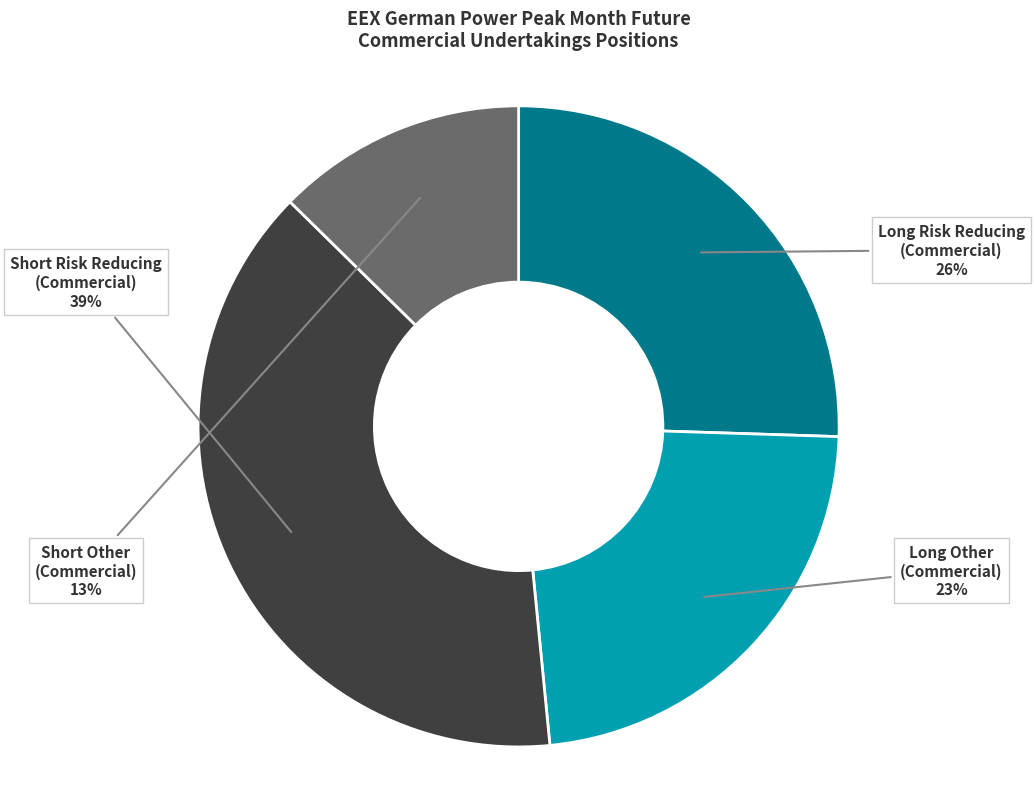

To the nearest percent, what is the average slice percentage?

25%